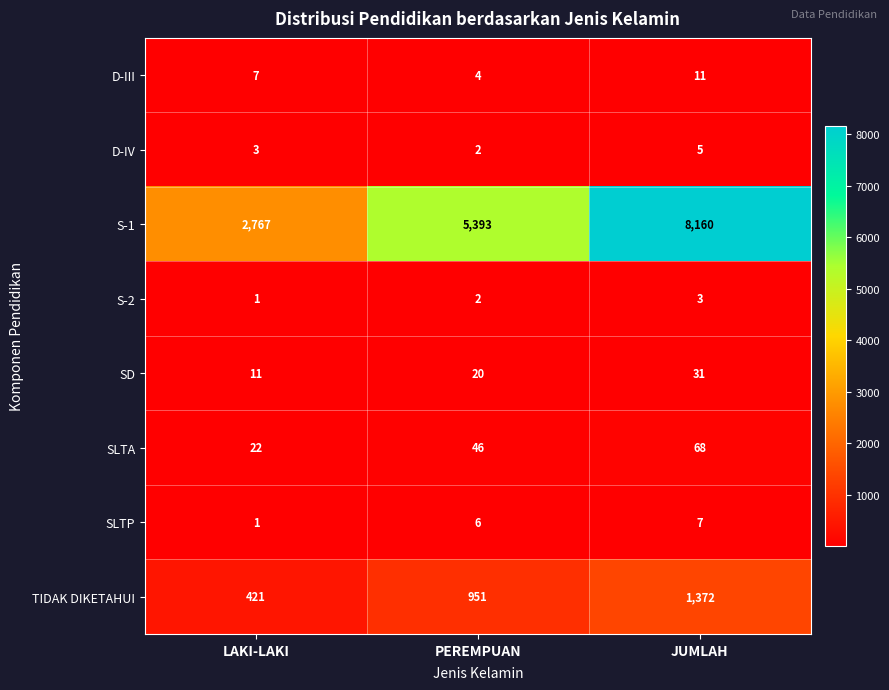

Reading left to right, extract all data points from this chart.

D-III: LAKI-LAKI=7	PEREMPUAN=4	JUMLAH=11
D-IV: LAKI-LAKI=3	PEREMPUAN=2	JUMLAH=5
S-1: LAKI-LAKI=2767	PEREMPUAN=5393	JUMLAH=8160
S-2: LAKI-LAKI=1	PEREMPUAN=2	JUMLAH=3
SD: LAKI-LAKI=11	PEREMPUAN=20	JUMLAH=31
SLTA: LAKI-LAKI=22	PEREMPUAN=46	JUMLAH=68
SLTP: LAKI-LAKI=1	PEREMPUAN=6	JUMLAH=7
TIDAK DIKETAHUI: LAKI-LAKI=421	PEREMPUAN=951	JUMLAH=1372